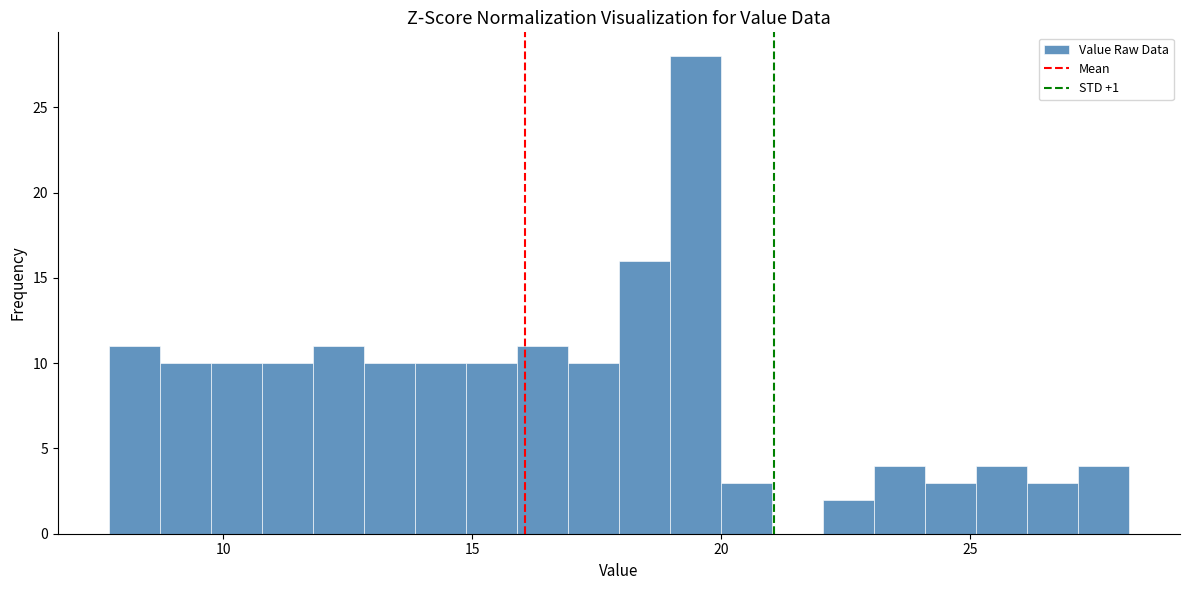

Read against the x-axis, roughly where is the centre of the tallest bar?

19.5